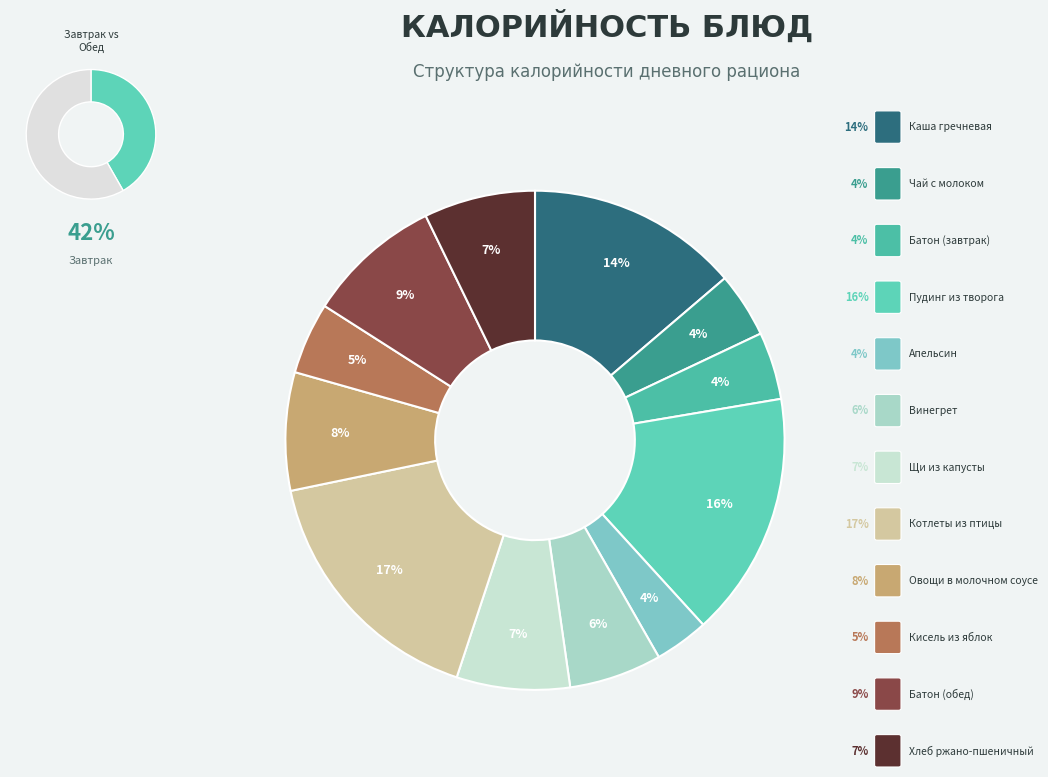

How many slices are in this pie chart?

12